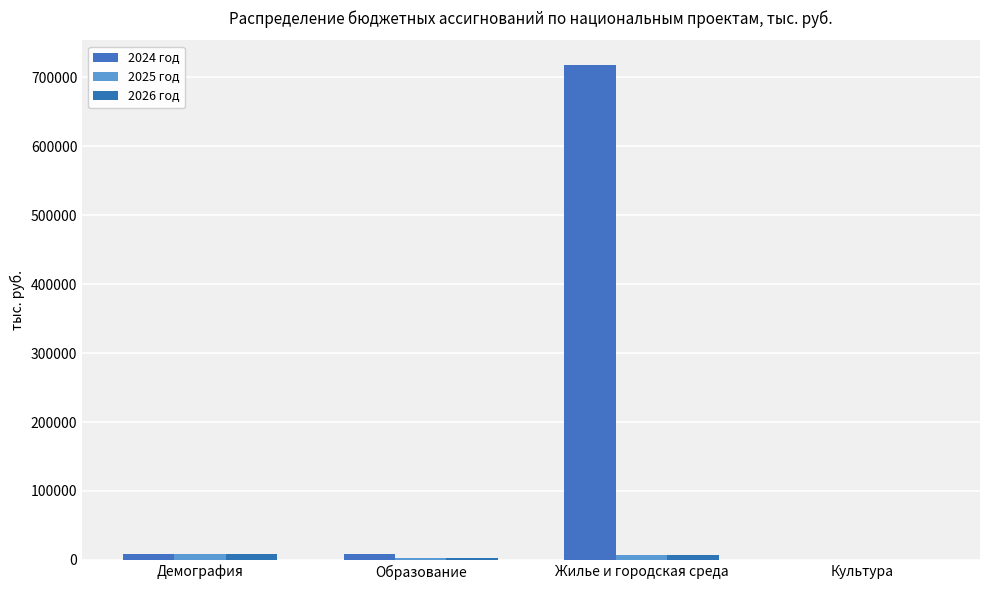

Read the 2025 год value at Жилье и городская среда.

7500.0